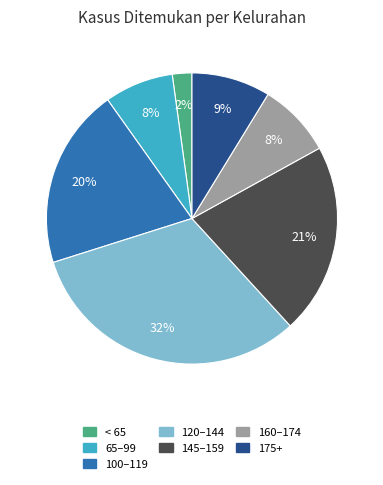

To the nearest percent, what is the difference between the largest and smallest slice percentages?

30%